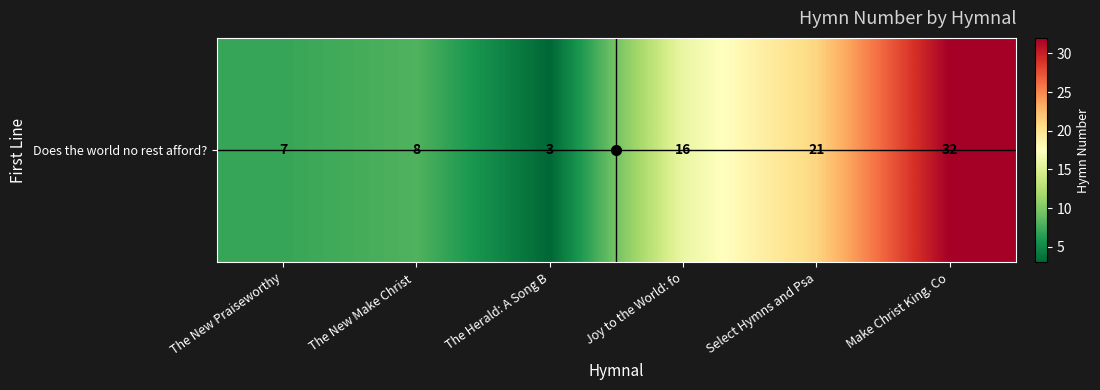

Rank the categories by value from highest to lowest.

Make Christ King. Co, Select Hymns and Psa, Joy to the World: fo, The New Make Christ , The New Praiseworthy, The Herald: A Song B